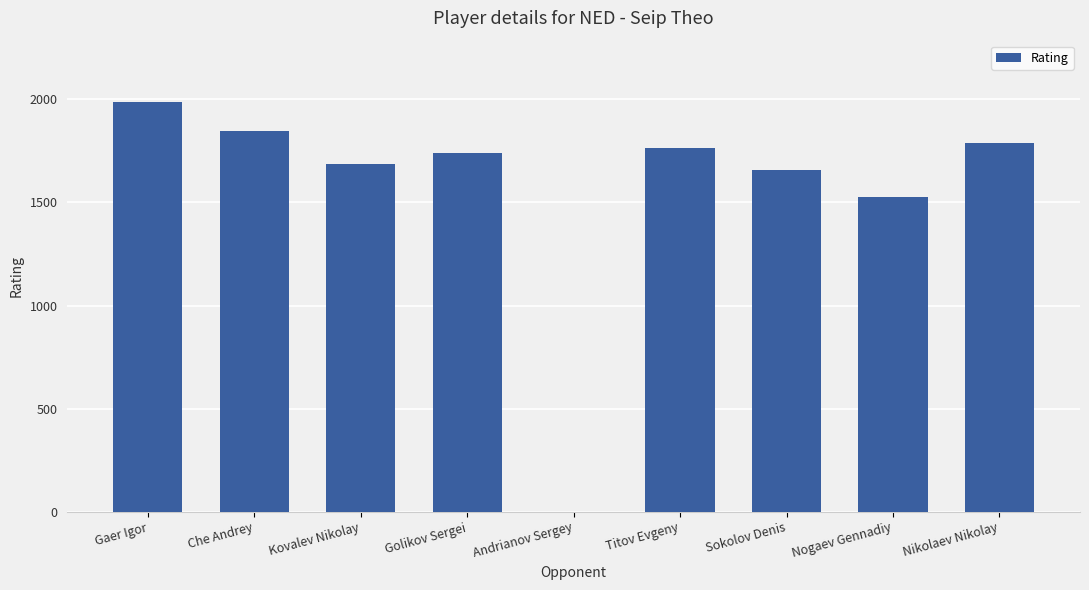

What is the change in value from Che Andrey to Golikov Sergei?

-107